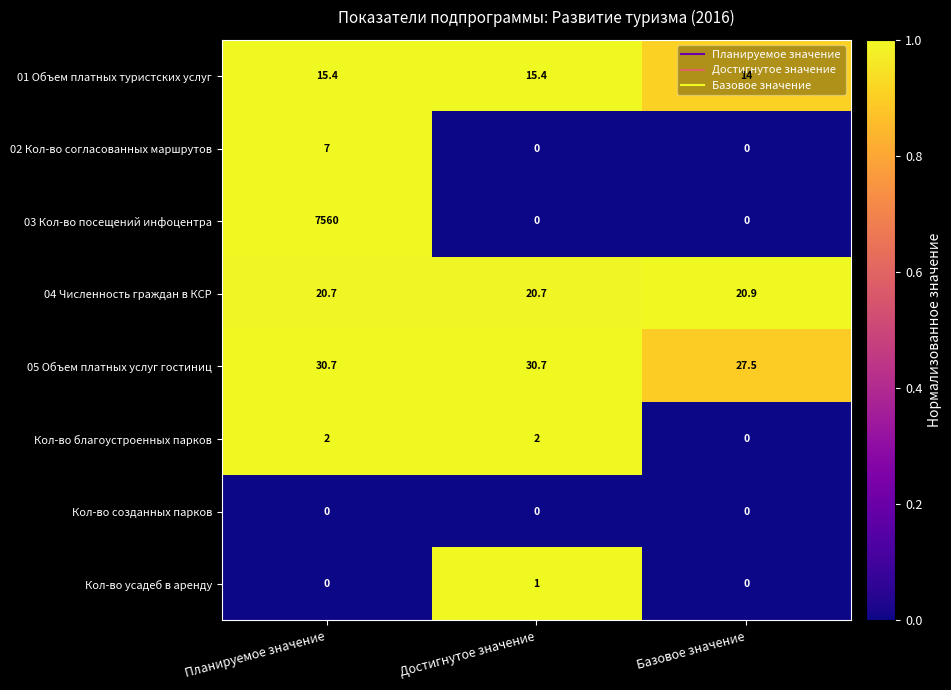

Which category has the highest value in the 04 Численность граждан в КСР series?

Базовое значение